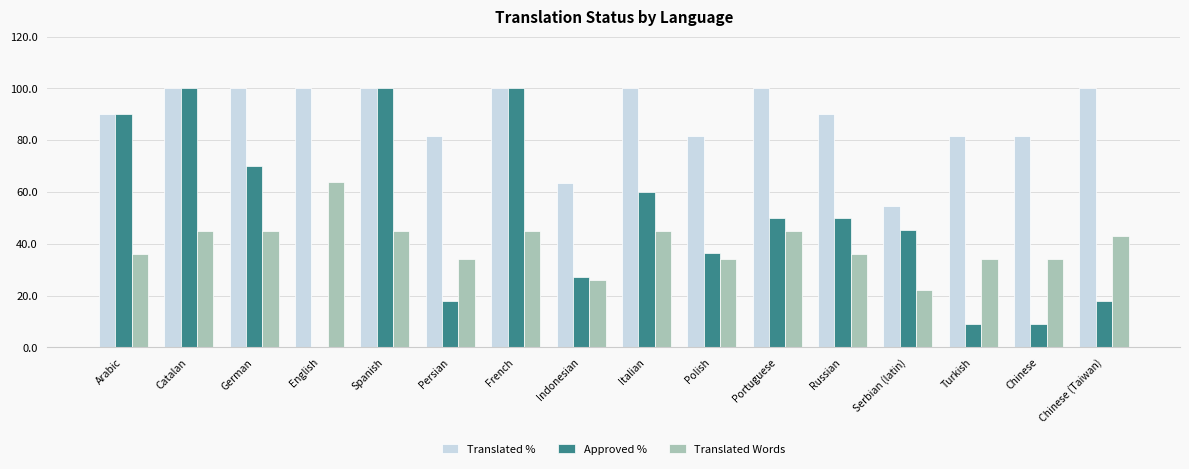

What is the maximum value for Translated %?

100.0